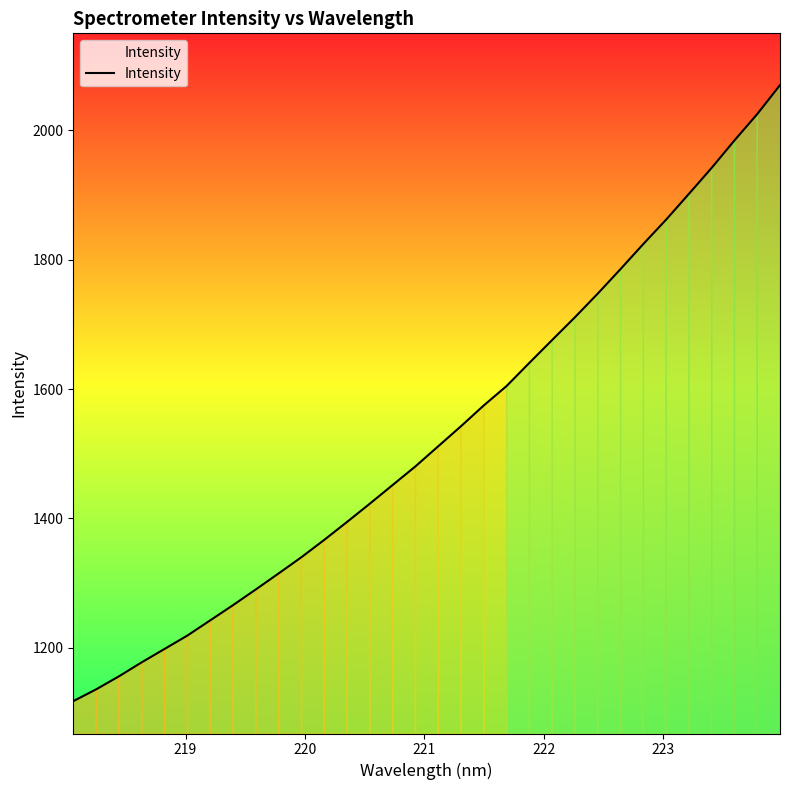

What is the difference between the maximum and minimum values?

952.6